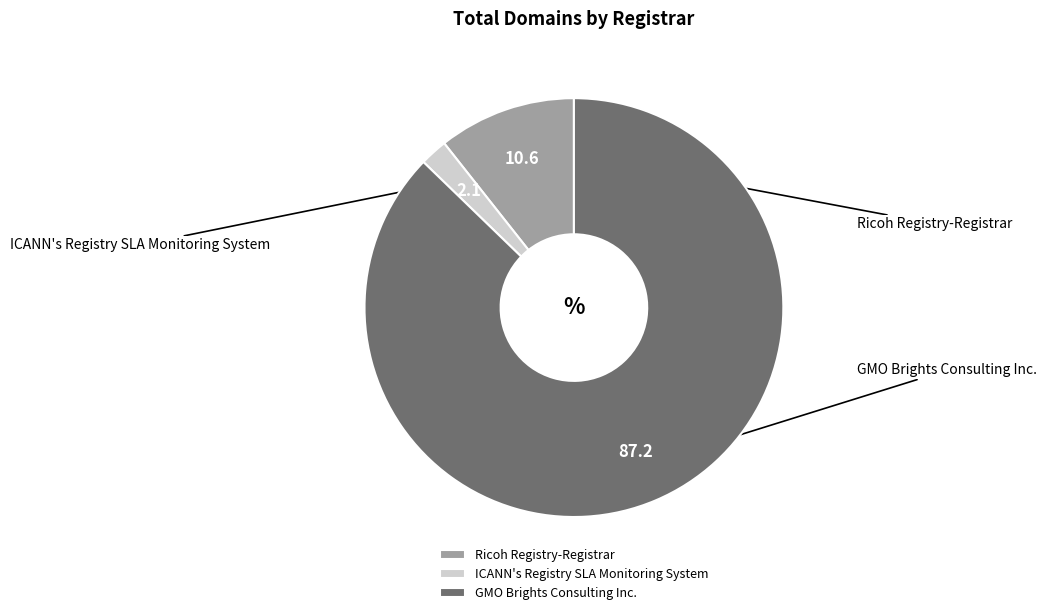

Which slice is the largest?

GMO Brights Consulting Inc.